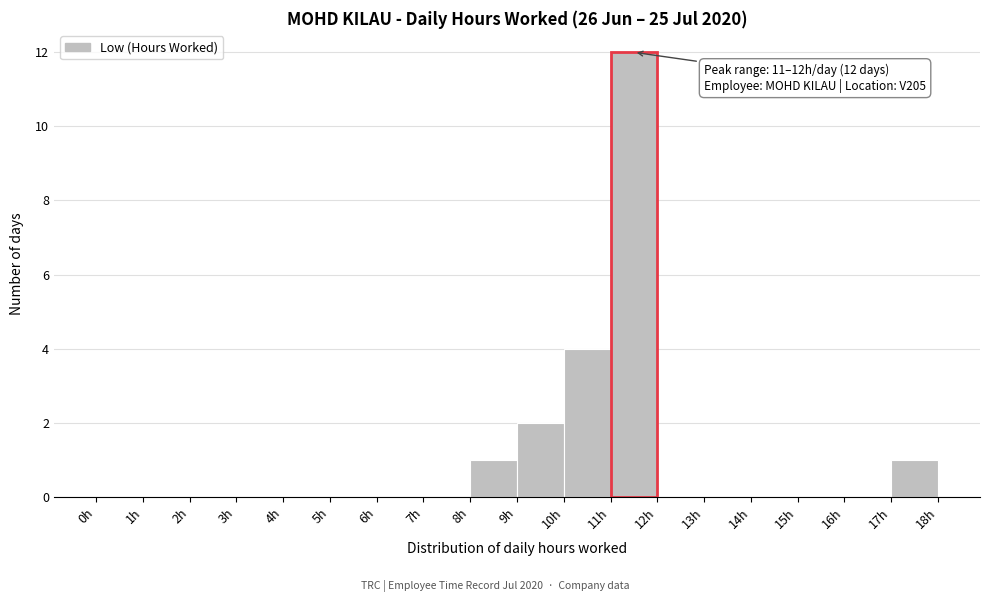

Which range on the x-axis has the tallest bar?

11 to 12